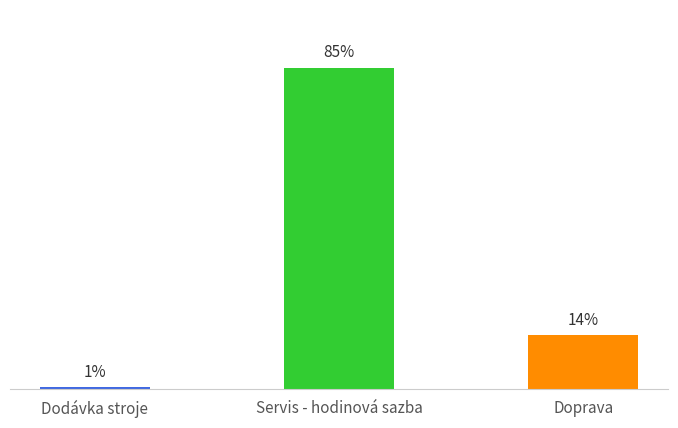

Rank the categories by value from lowest to highest.

Dodávka stroje, Doprava, Servis - hodinová sazba